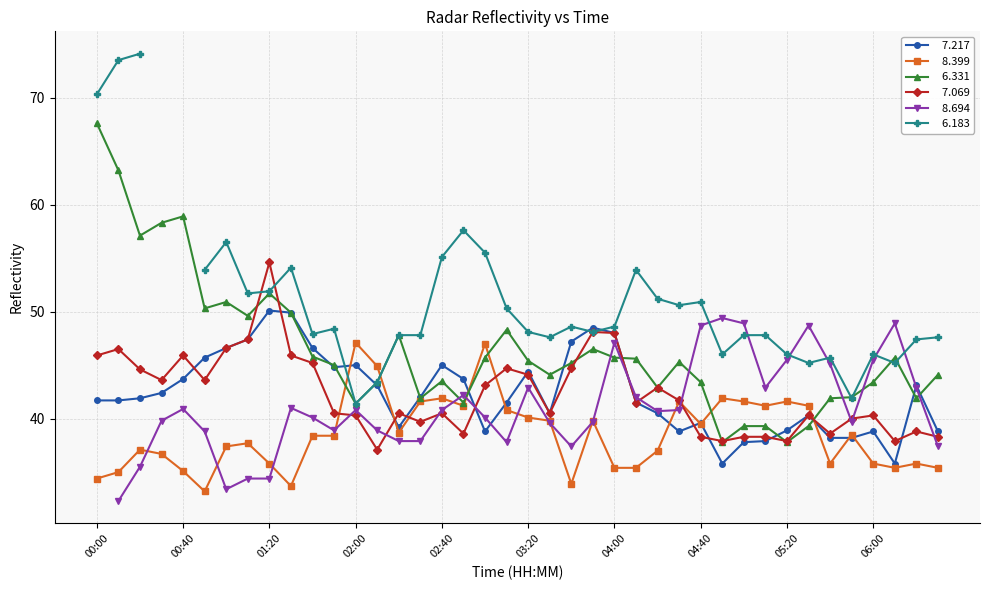

What is the value of the   7.069 point at the 11th from the left?

45.2